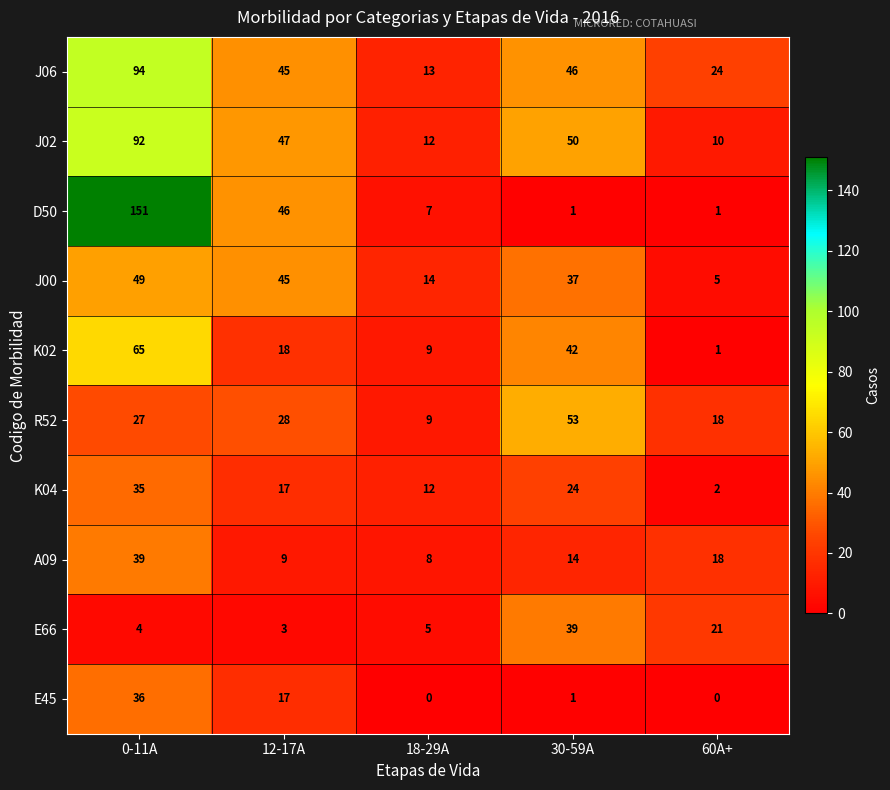

What is the highest value of the K02 series?

65